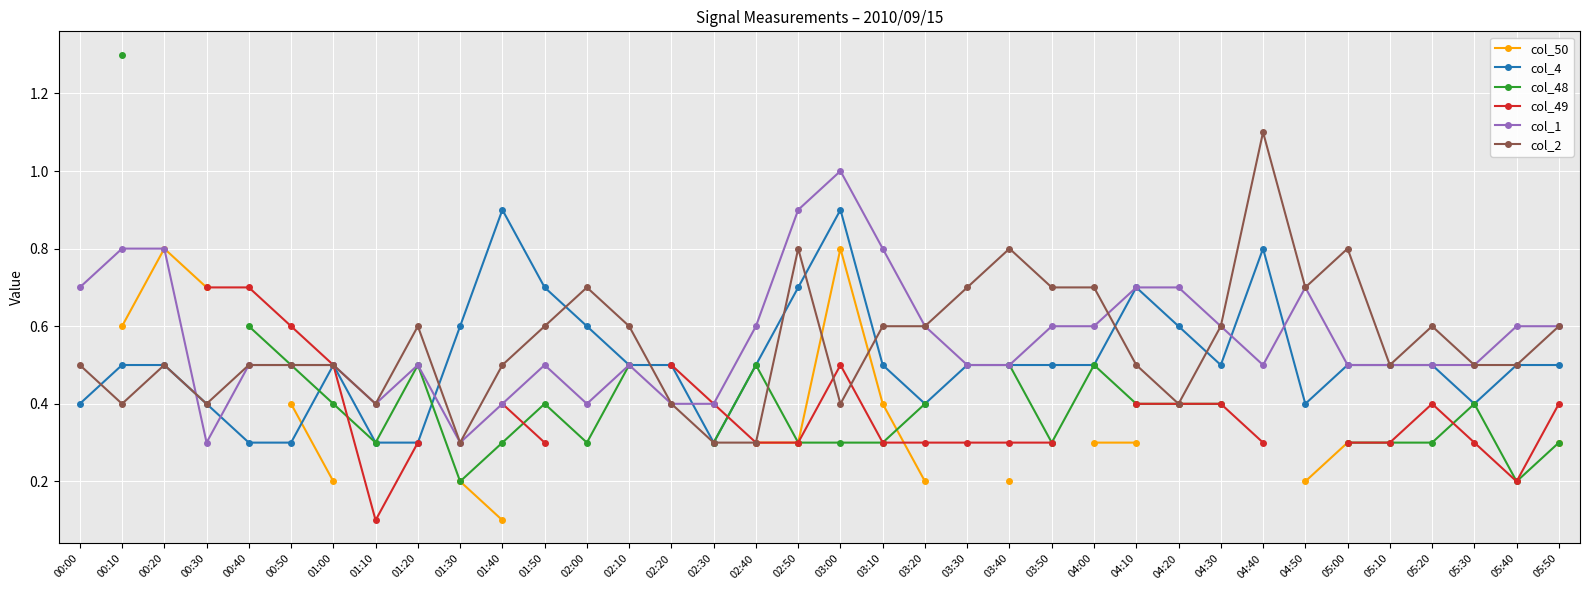

What position from the left is 00:30?

4